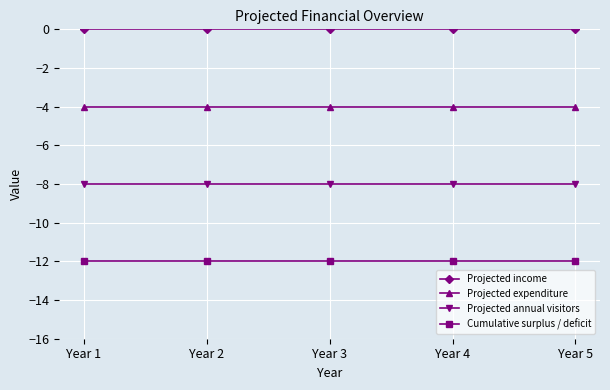

The Cumulative surplus / deficit series shows -12 at Year 4. True or false?

True